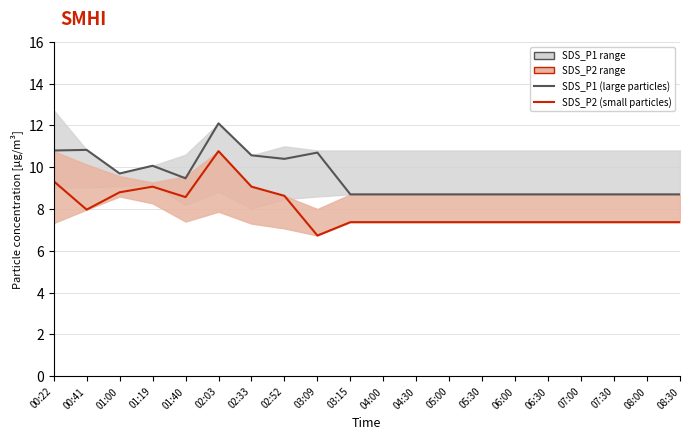

Reading left to right, extract all data points from this chart.

SDS_P1 (large particles): 00:22=10.8	00:41=10.8	01:00=9.7	01:19=10.1	01:40=9.5	02:03=12.1	02:33=10.6	02:52=10.4	03:09=10.7	03:15=8.7	04:00=8.7	04:30=8.7	05:00=8.7	05:30=8.7	06:00=8.7	06:30=8.7	07:00=8.7	07:30=8.7	08:00=8.7	08:30=8.7
SDS_P2 (small particles): 00:22=9.3	00:41=8.0	01:00=8.8	01:19=9.1	01:40=8.6	02:03=10.8	02:33=9.1	02:52=8.6	03:09=6.7	03:15=7.4	04:00=7.4	04:30=7.4	05:00=7.4	05:30=7.4	06:00=7.4	06:30=7.4	07:00=7.4	07:30=7.4	08:00=7.4	08:30=7.4